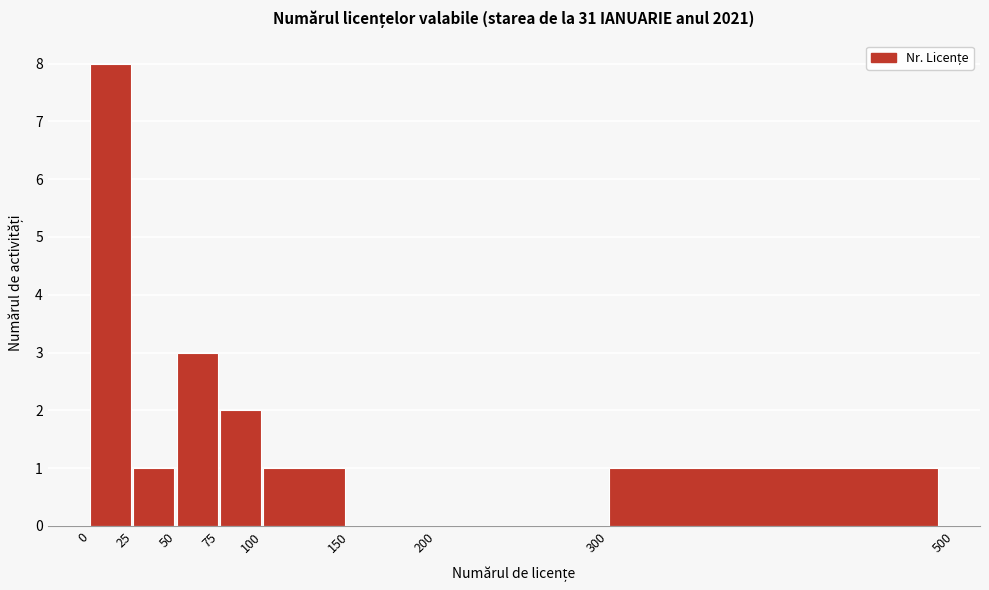

Which range on the x-axis has the tallest bar?

0 to 25